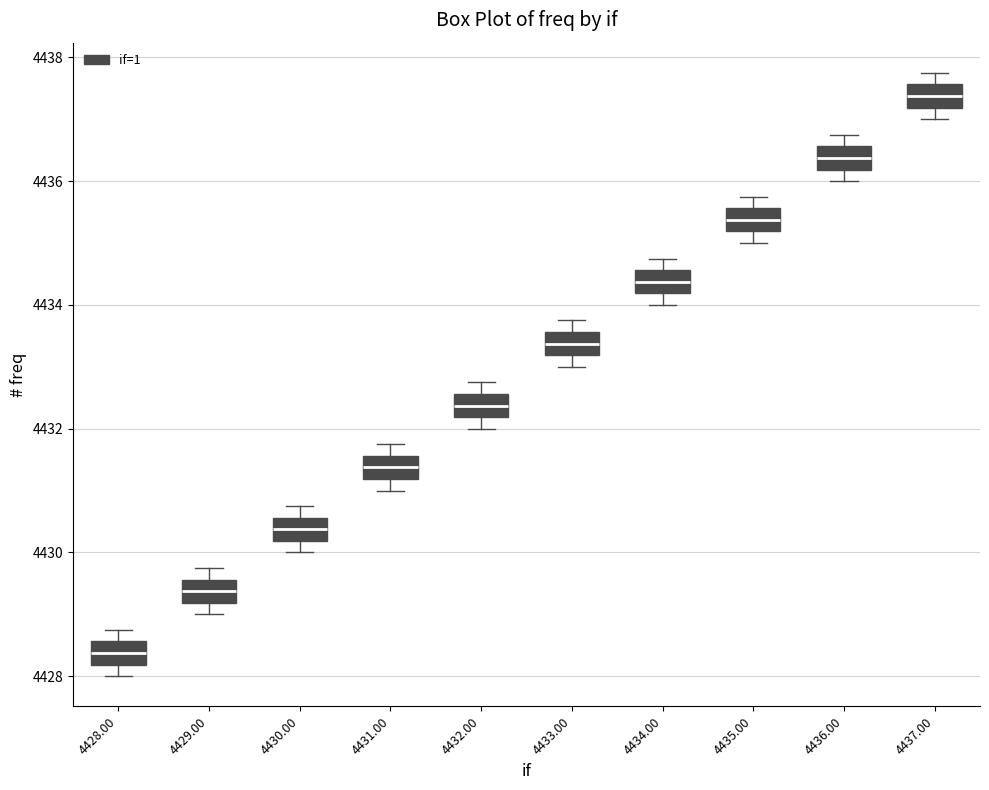

Which box's median line is the lowest?

4428.00